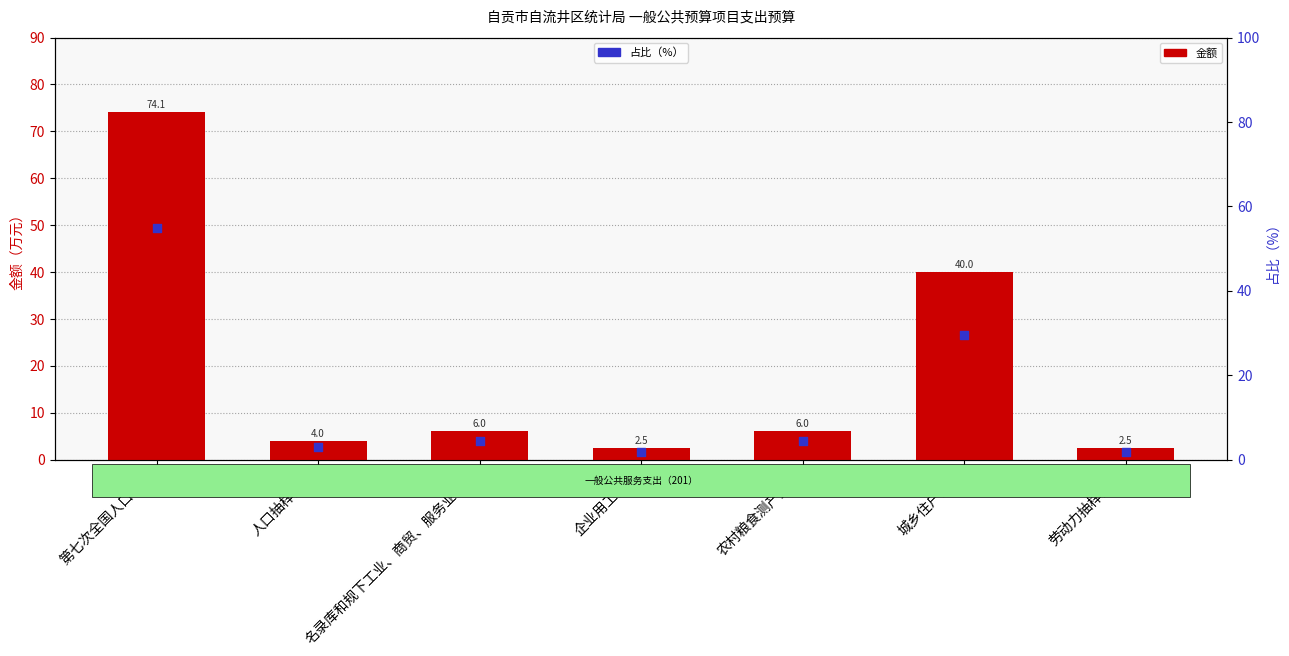

Which series has the widest spread of Y values?

金额